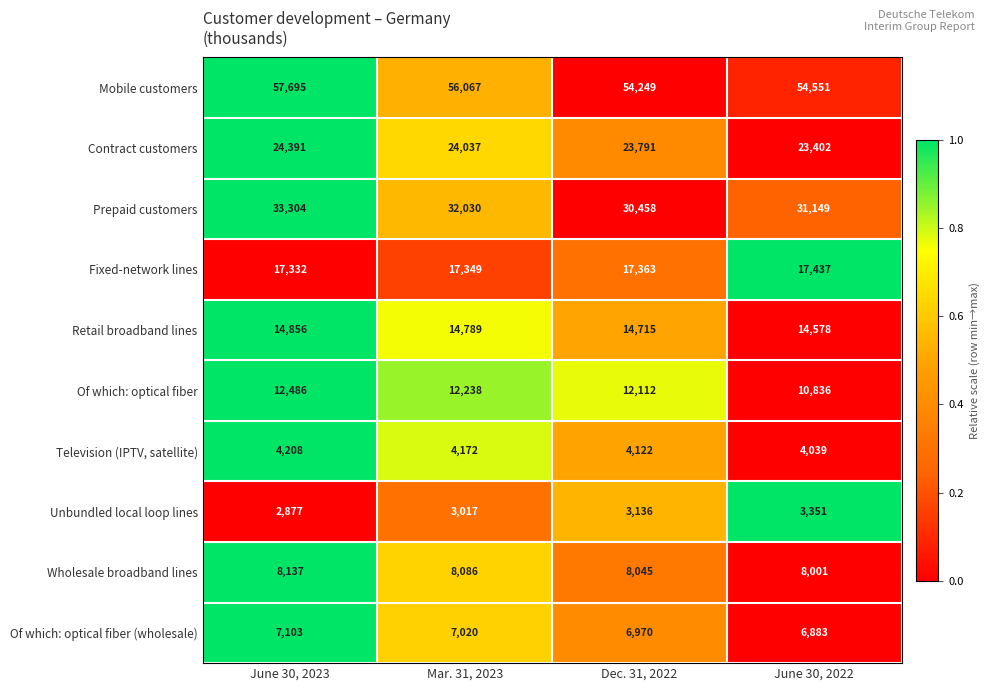

At which category is the sum across all series the highest?

June 30, 2023